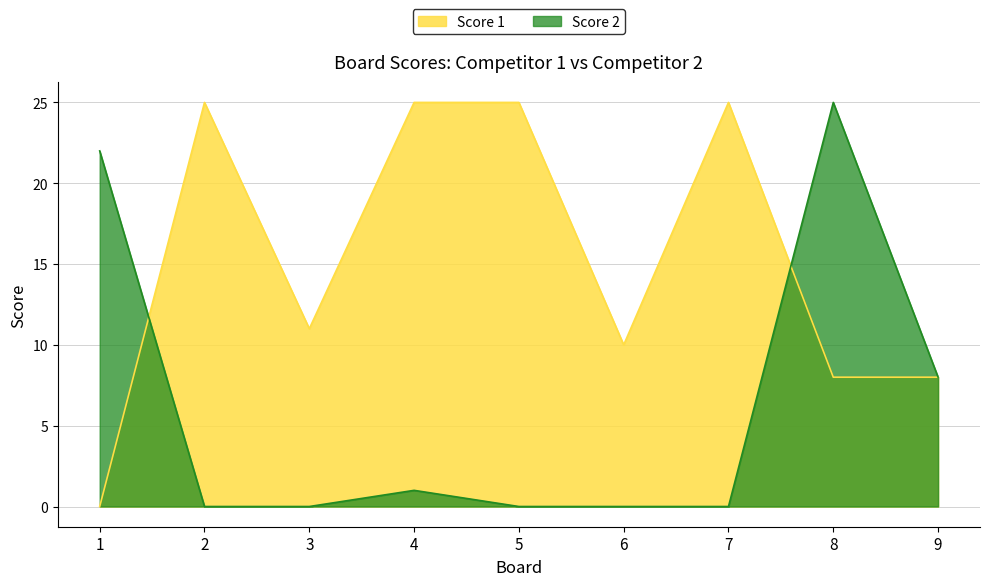

Reading left to right, list all the values displayed in this chart.

Score 1: 1=0	2=25	3=11	4=25	5=25	6=10	7=25	8=8	9=8
Score 2: 1=22	2=0	3=0	4=1	5=0	6=0	7=0	8=25	9=8